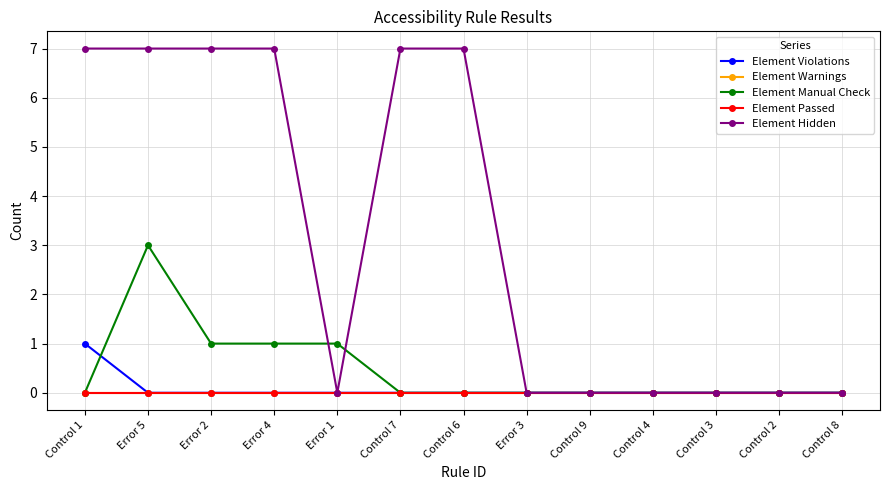

Is it true that Element Warnings equals 0 at Error 4?

True